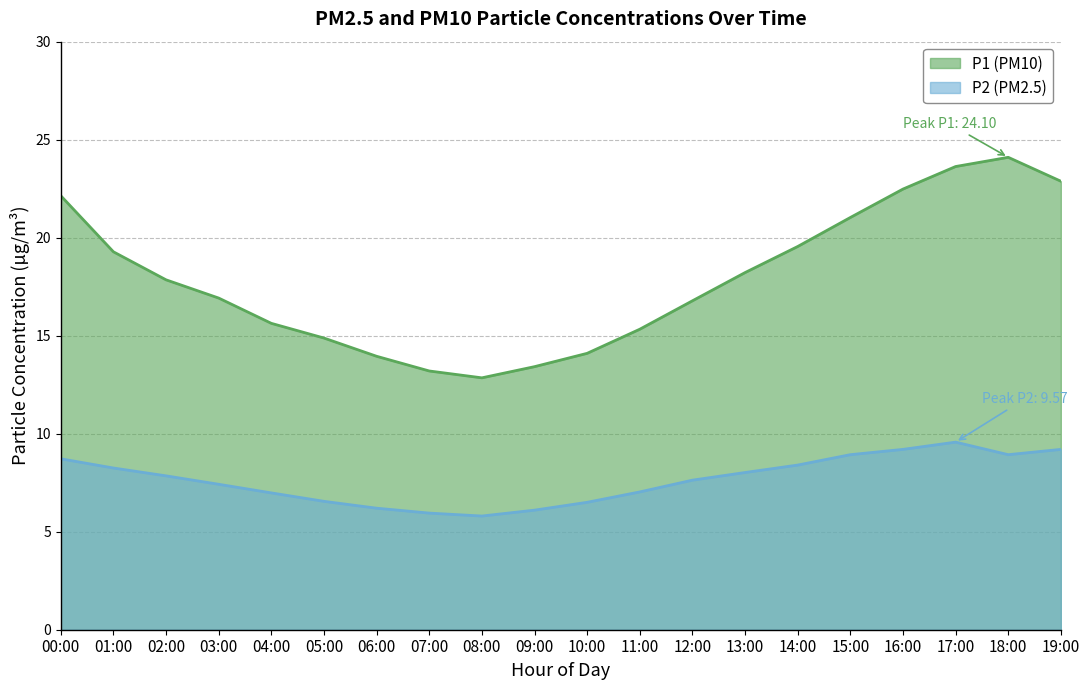

What is the average value of the P2 series?

7.7